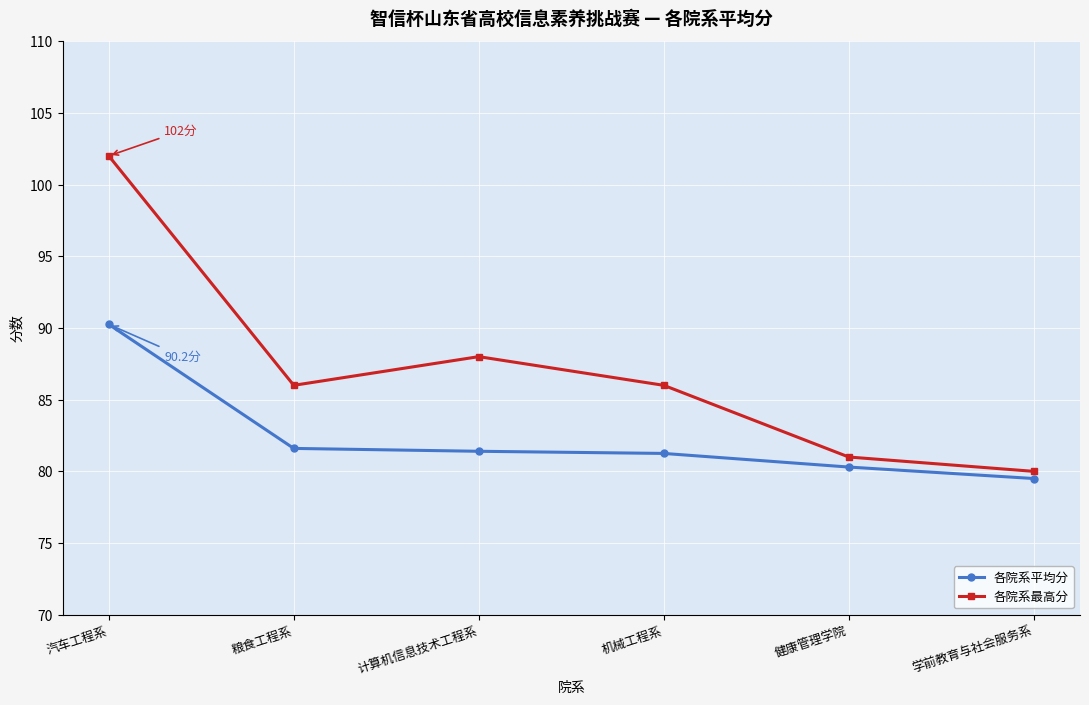

What is the total value across all series at 计算机信息技术工程系?

169.4